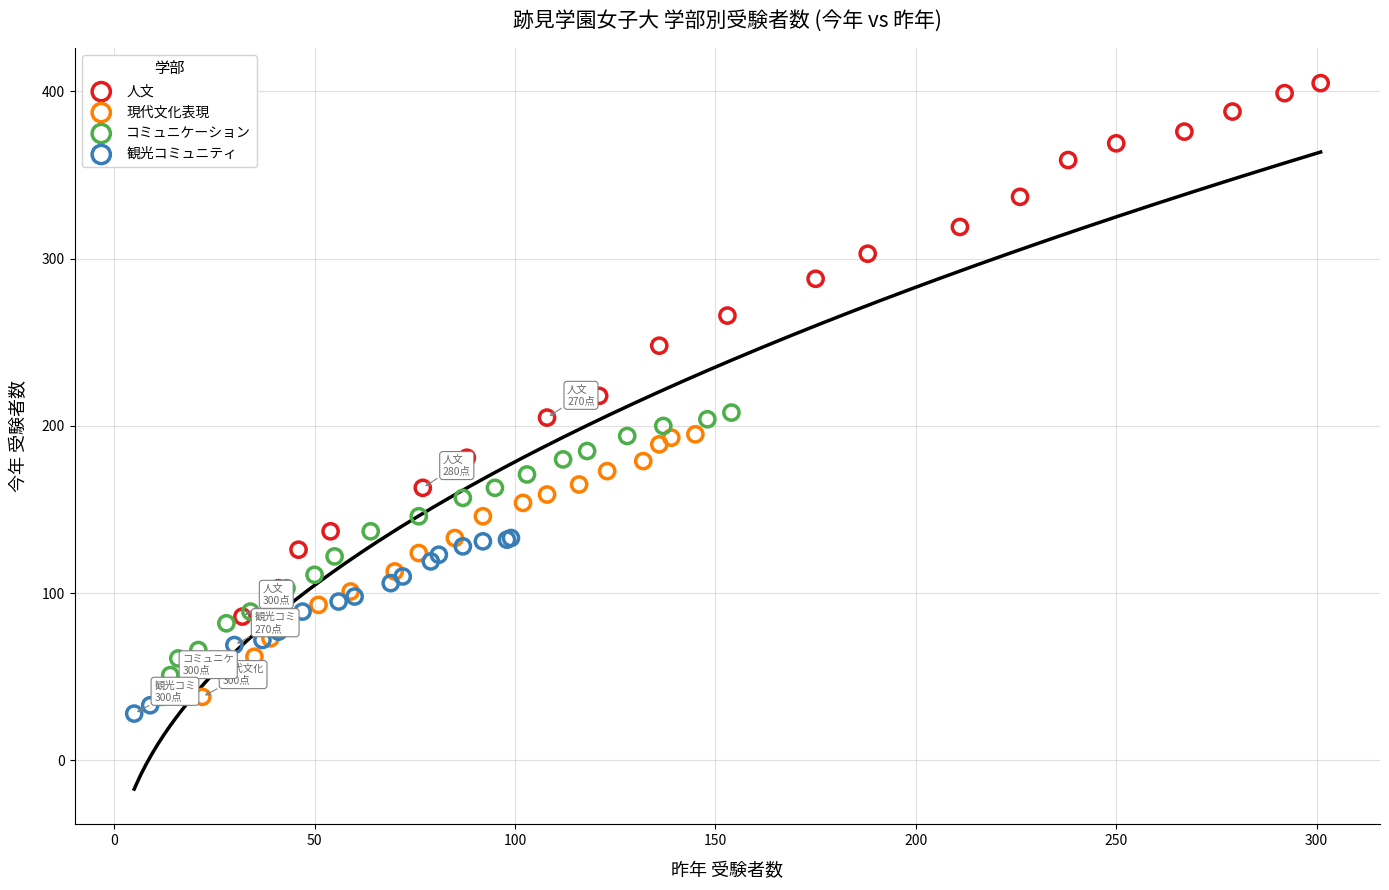

Which series reaches the maximum Y coordinate?

人文